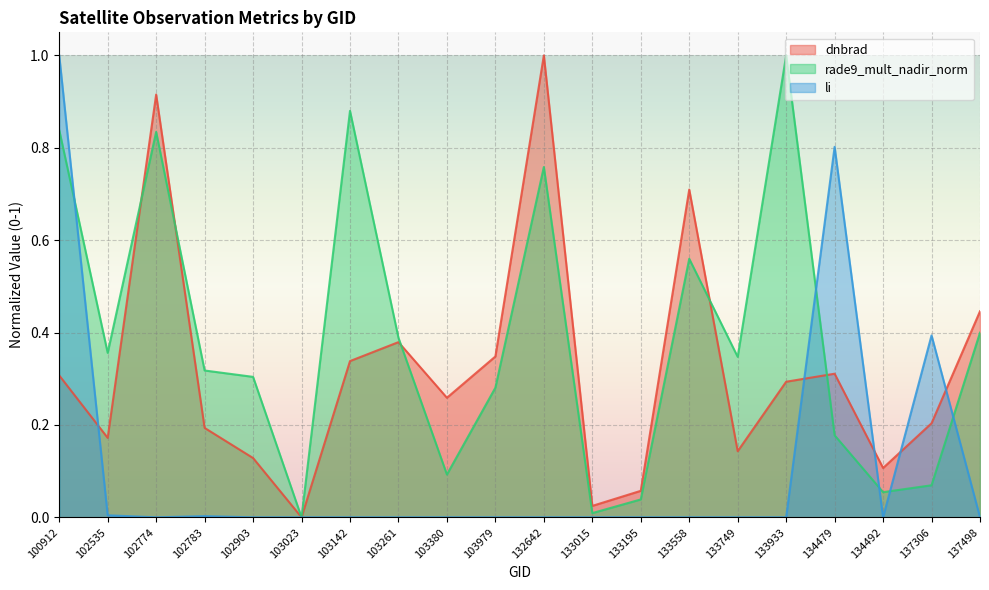

Is the value of dnbrad at 103380 greater than the value of rade9_mult_nadir_norm at 137498?

No